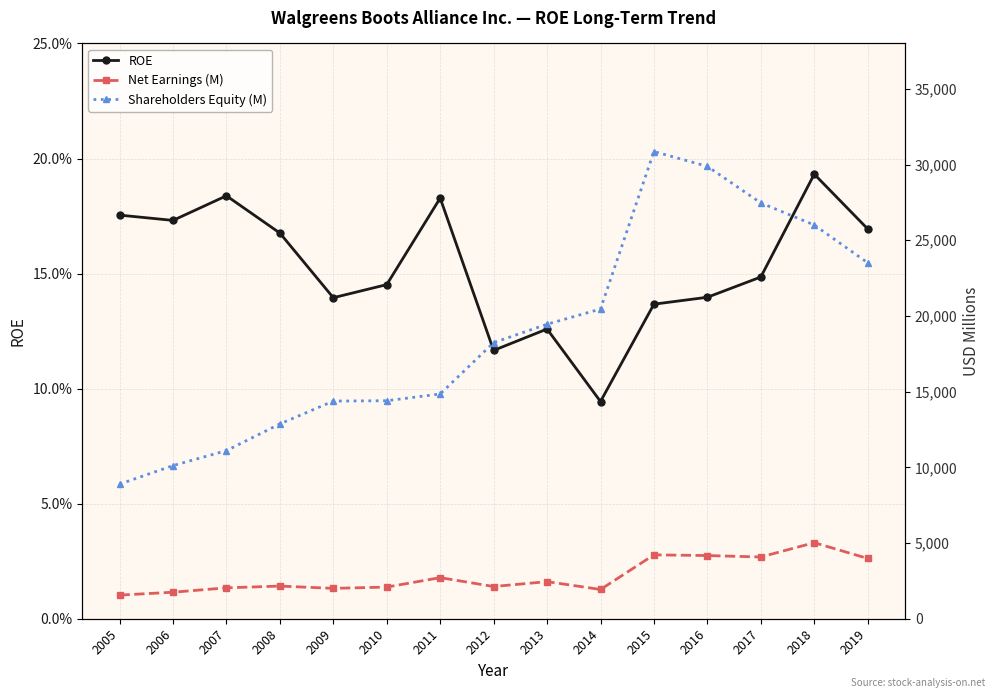

Reading left to right, what are all the values shown in this chart?

ROE: 2005=0.2	2006=0.2	2007=0.2	2008=0.2	2009=0.1	2010=0.1	2011=0.2	2012=0.1	2013=0.1	2014=0.1	2015=0.1	2016=0.1	2017=0.1	2018=0.2	2019=0.2
Net Earnings (M): 2005=1560.0	2006=1751.0	2007=2041.0	2008=2157.0	2009=2006.0	2010=2091.0	2011=2714.0	2012=2127.0	2013=2450.0	2014=1932.0	2015=4220.0	2016=4173.0	2017=4078.0	2018=5024.0	2019=3982.0
Shareholders Equity (M): 2005=8890.0	2006=10116.0	2007=11104.0	2008=12869.0	2009=14376.0	2010=14400.0	2011=14847.0	2012=18236.0	2013=19454.0	2014=20457.0	2015=30861.0	2016=29880.0	2017=27466.0	2018=26007.0	2019=23512.0